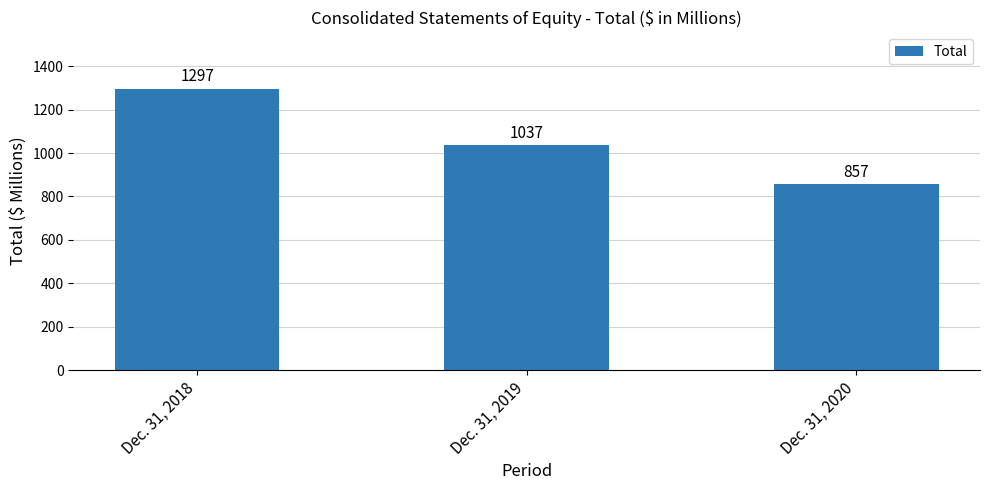

What is the maximum value shown in the chart?

1297